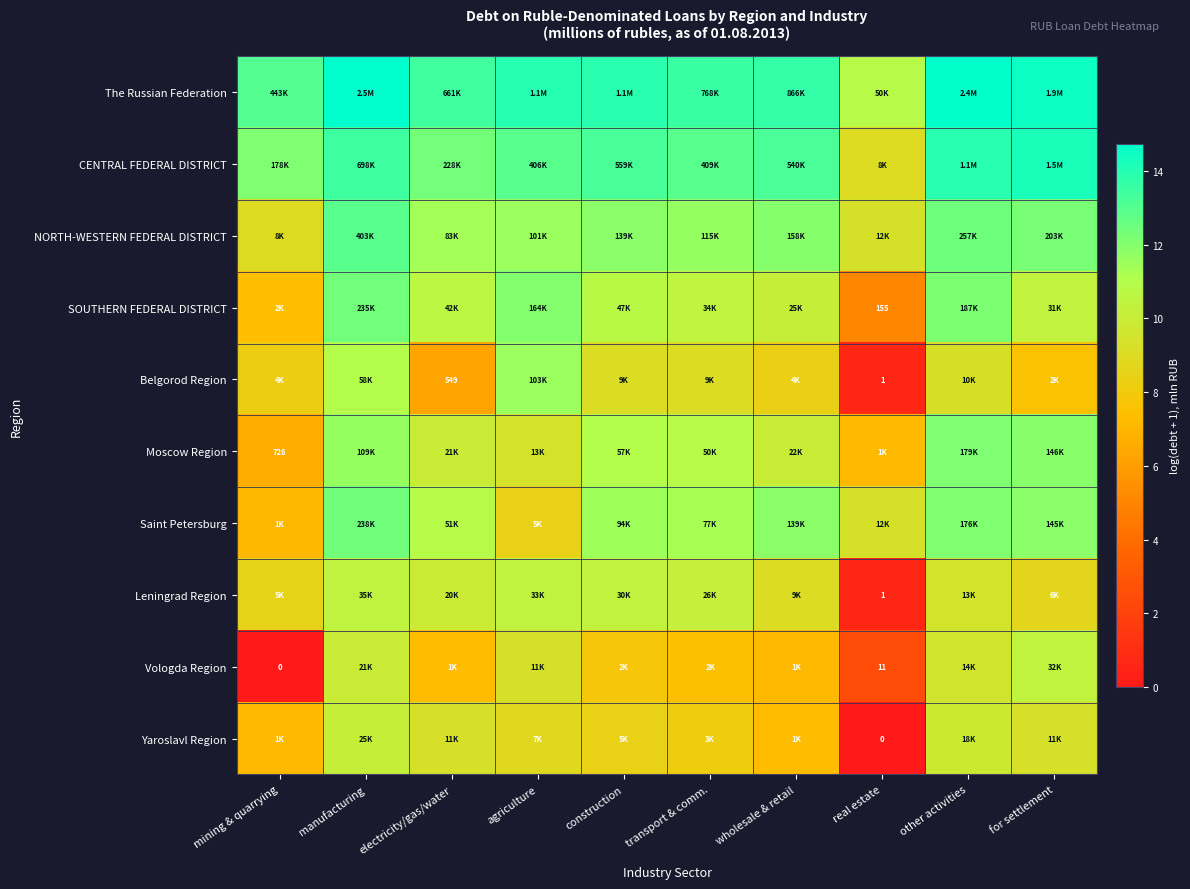

What is the difference between the maximum and minimum values in the Saint Petersburg series?

5.3